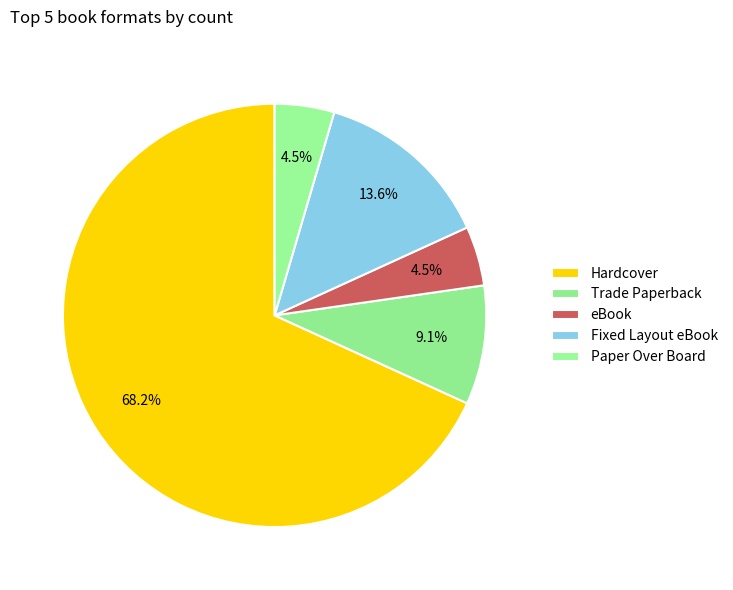

Which category accounts for the majority?

Hardcover